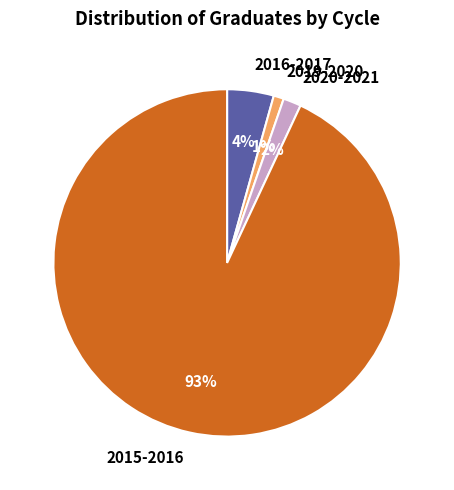

To the nearest percent, what is the average slice percentage?

25%